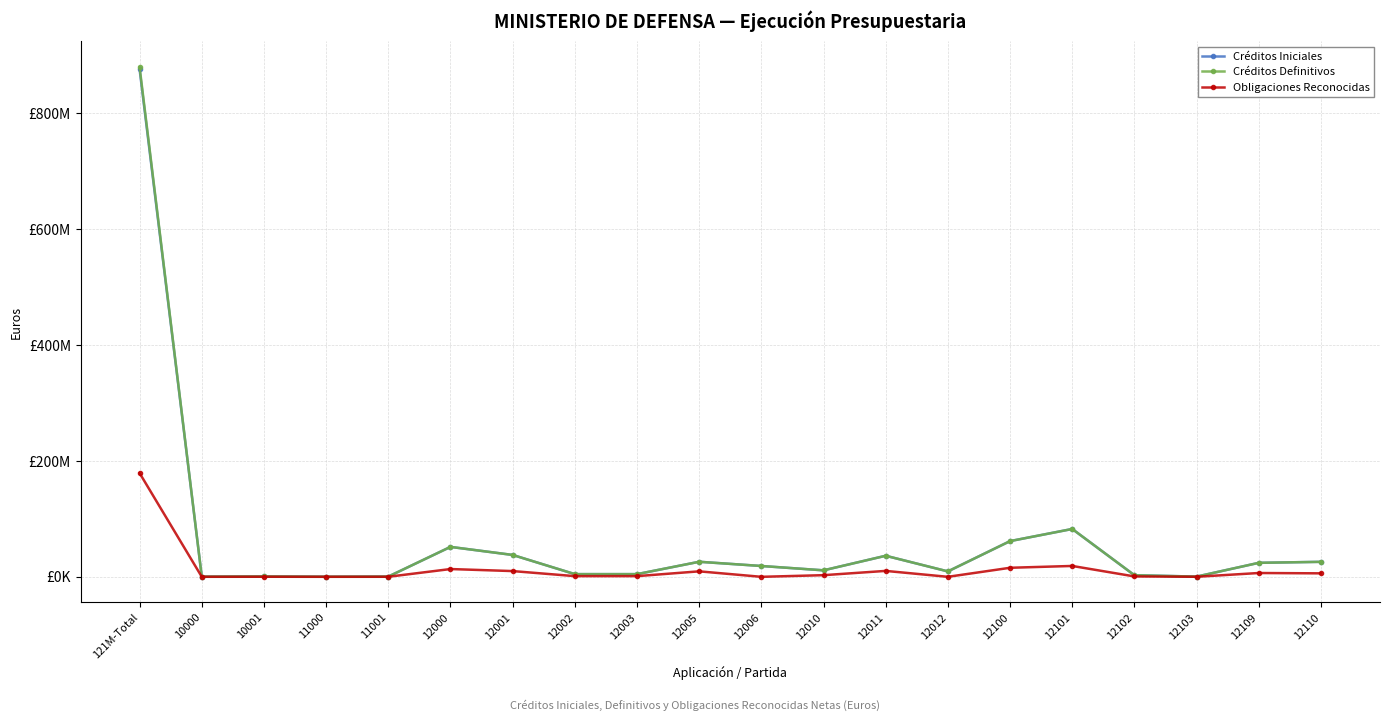

True or false: Créditos Iniciales and Obligaciones Reconocidas cross at least once.

False